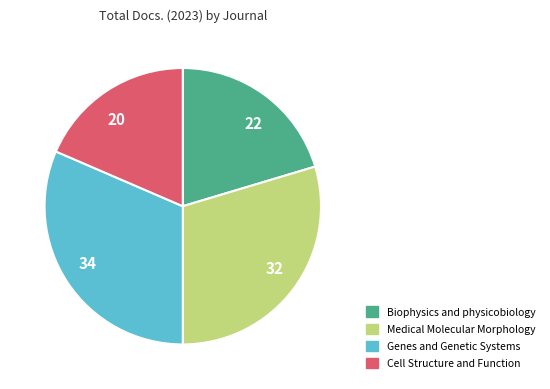

Rank the categories by value from lowest to highest.

Cell Structure and Function, Biophysics and physicobiology, Medical Molecular Morphology, Genes and Genetic Systems